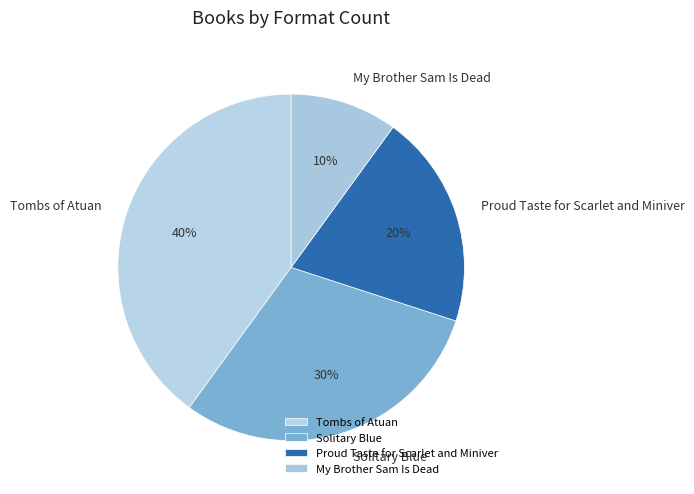

Combined, do Proud Taste for Scarlet and Miniver and Tombs of Atuan account for over 50%?

Yes